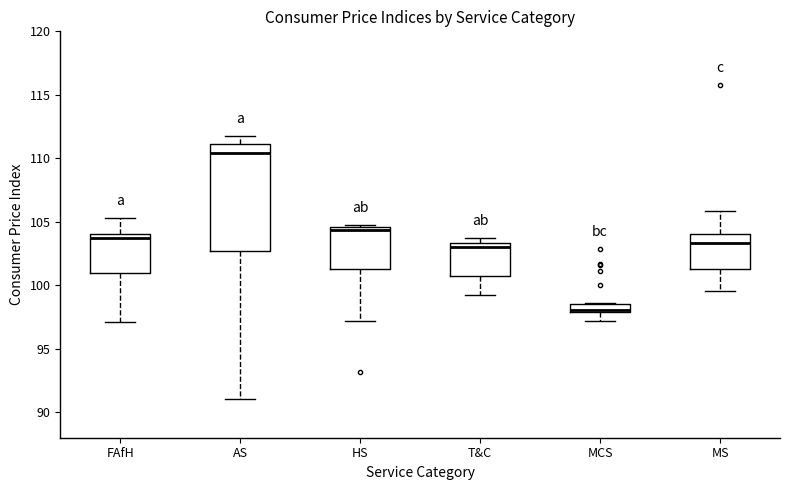

Which box's median line is the highest?

AS